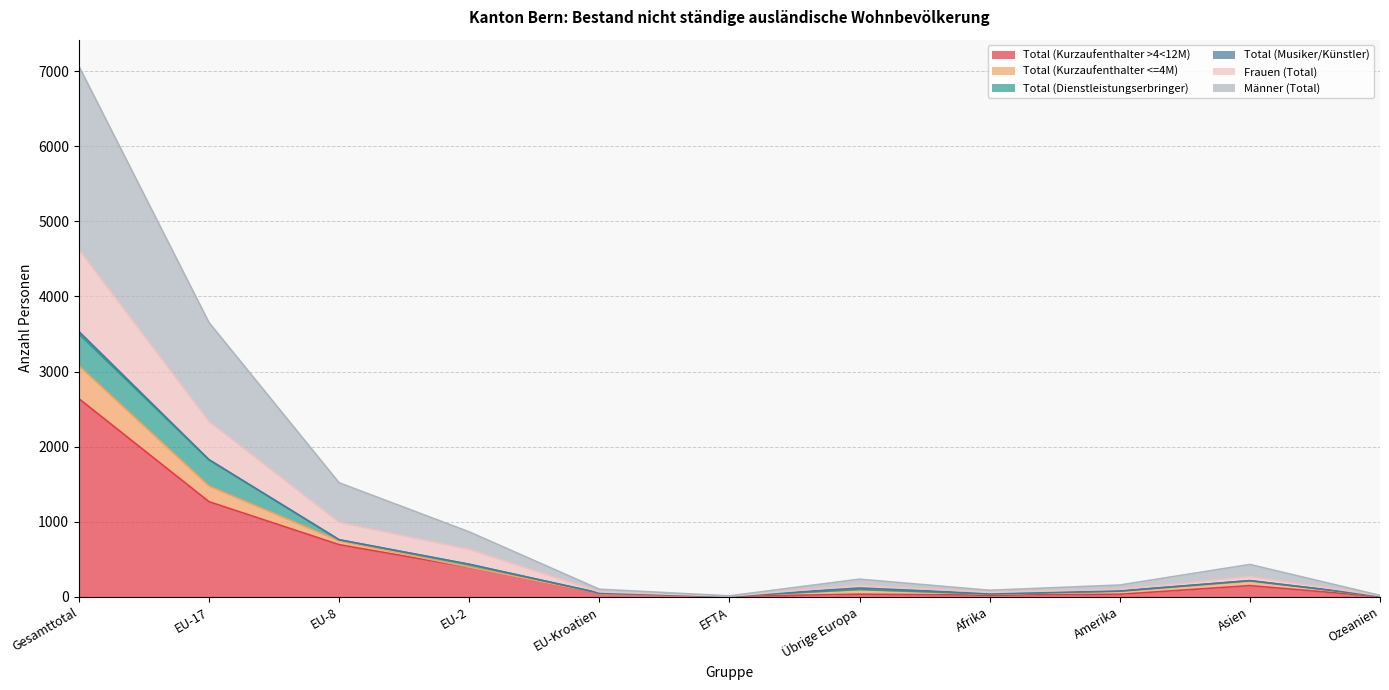

At which label does Männer (Total) first exceed 97?

Gesamttotal